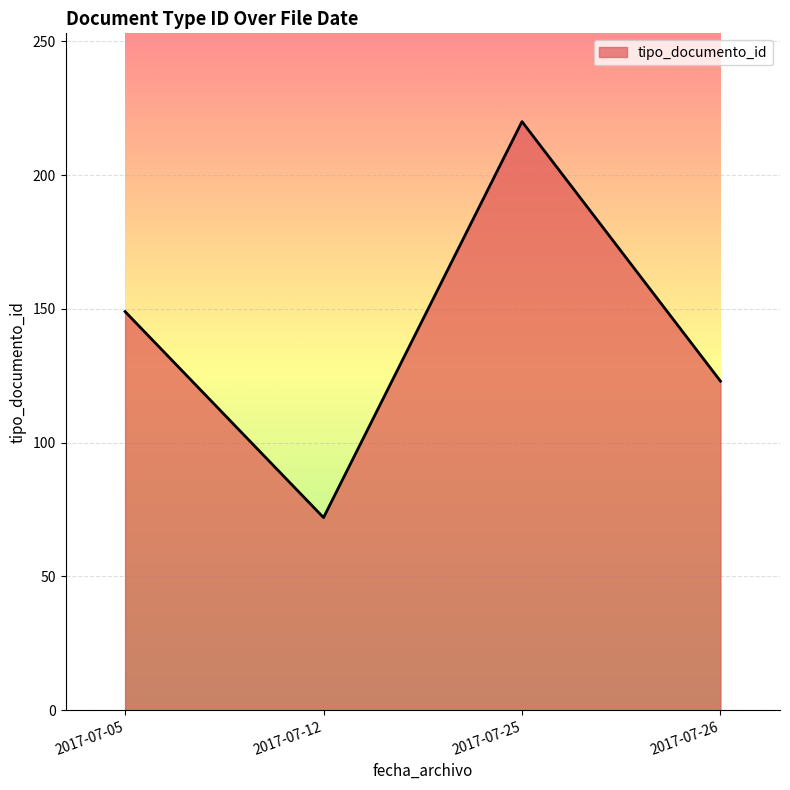

Approximately how many times larger is the value at 2017-07-12 compared to 2017-07-26?

0.6